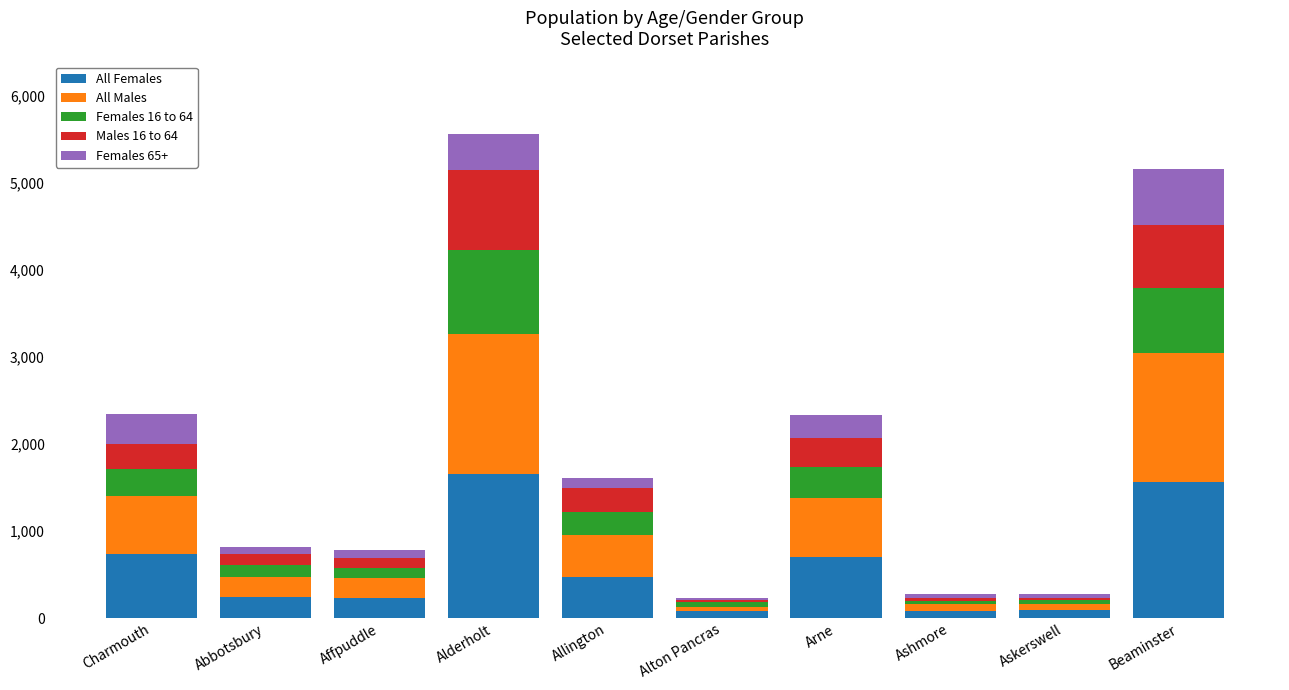

Does the chart contain stacked bars?

Yes